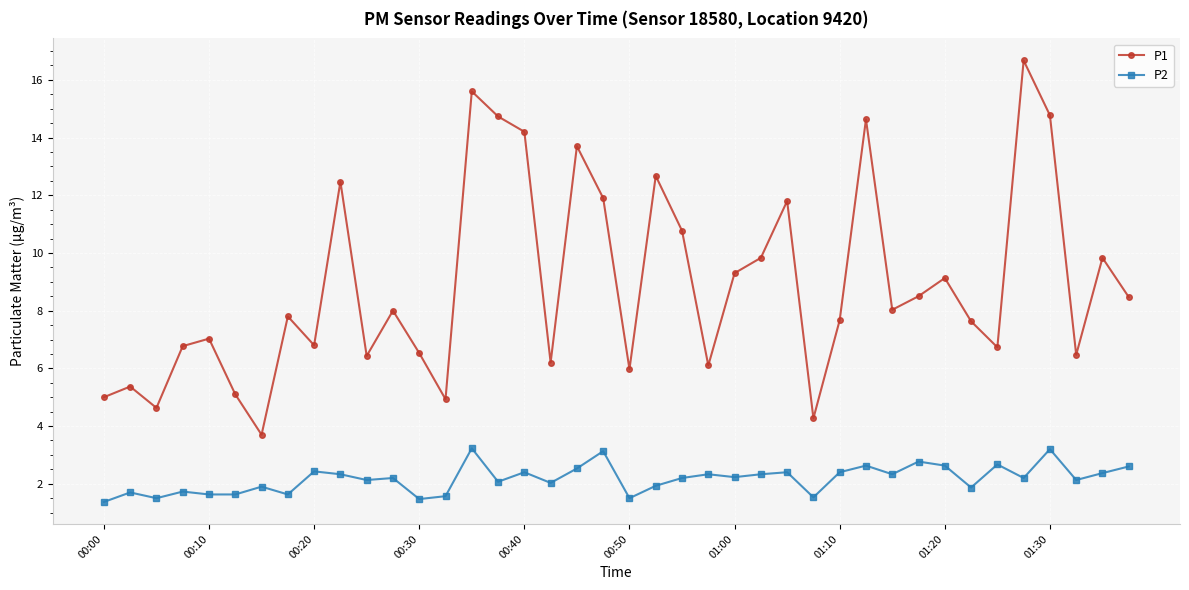

How many data points does each series have?

40